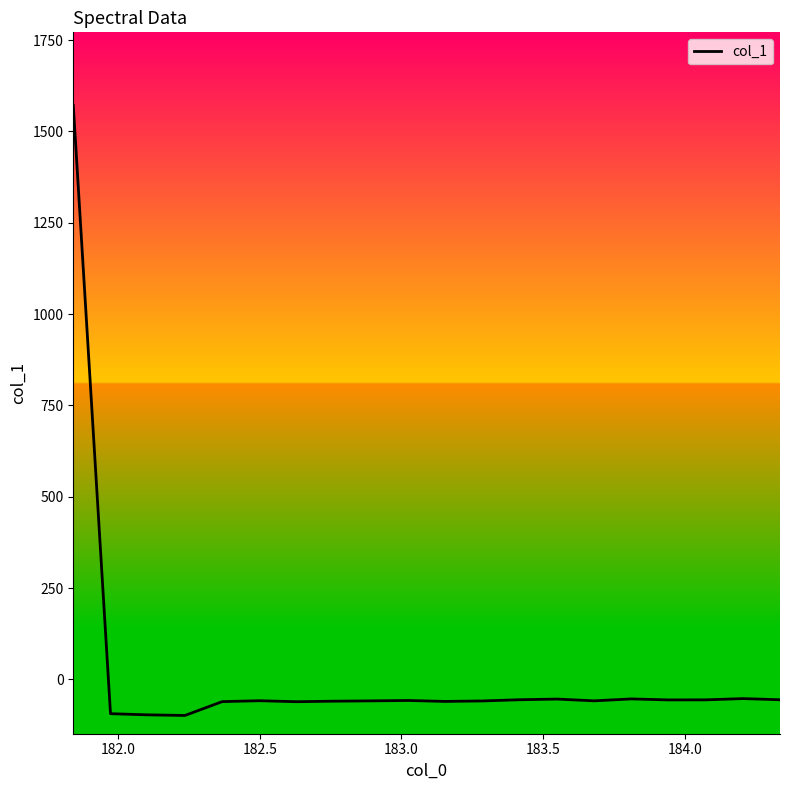

What is the smallest value displayed?

-98.8